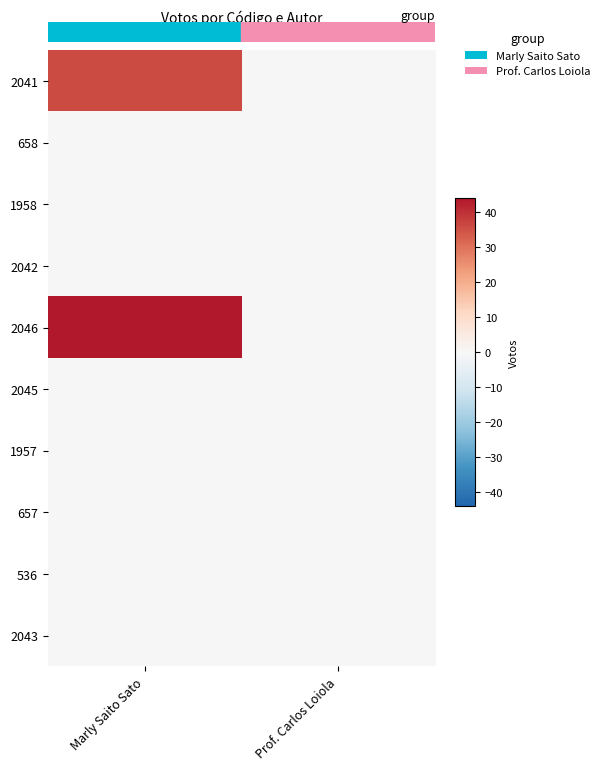

At how many categories does at least one series exceed 42?

1